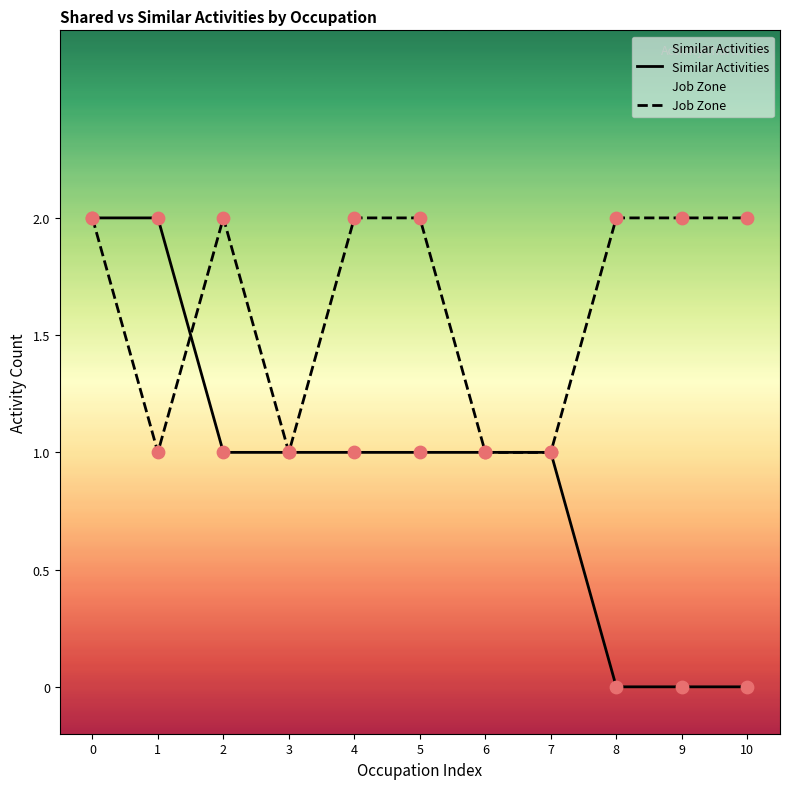

Which series has the largest total across all categories?

Job Zone